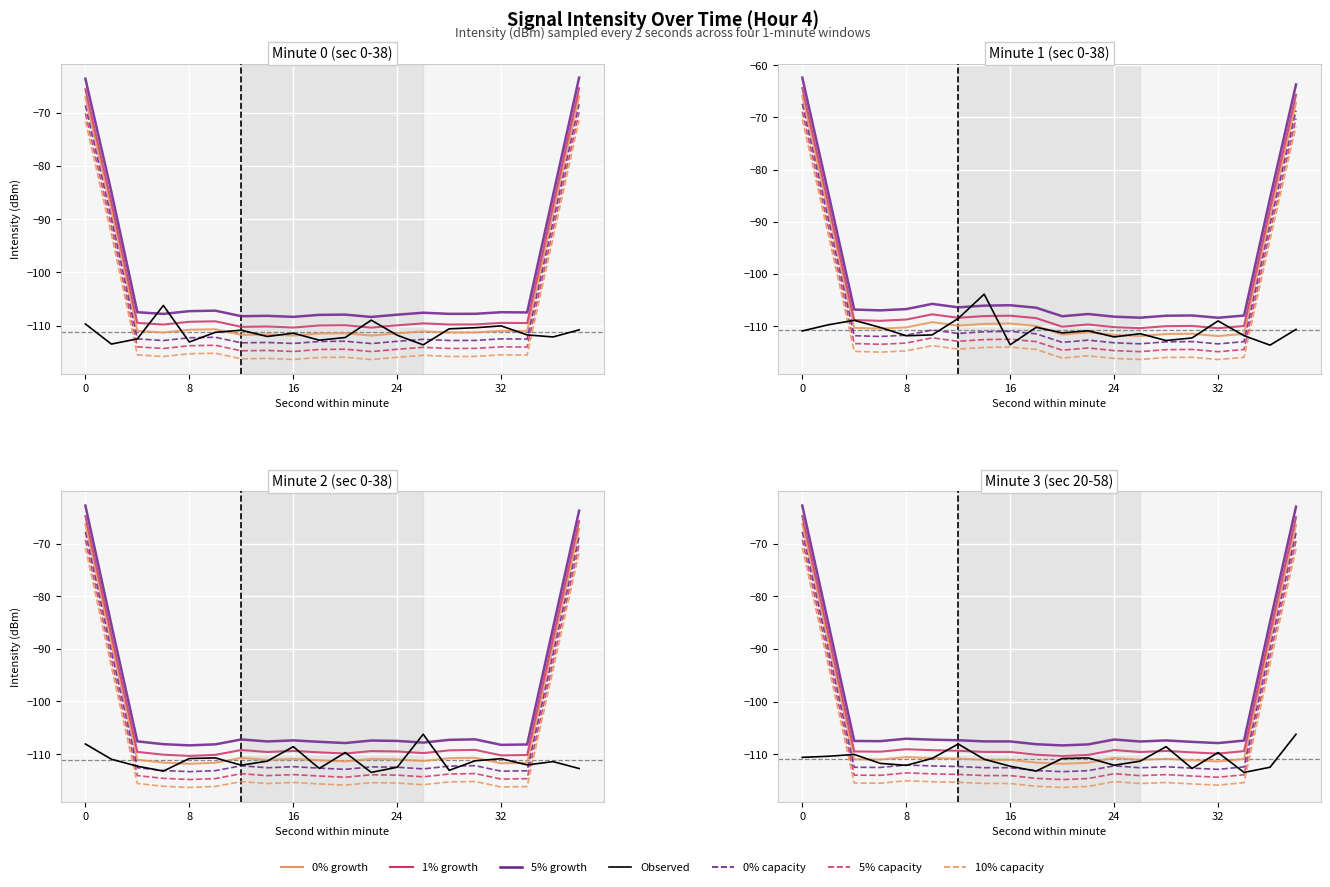

True or false: min0 has a value of -111.8 at 24.

True